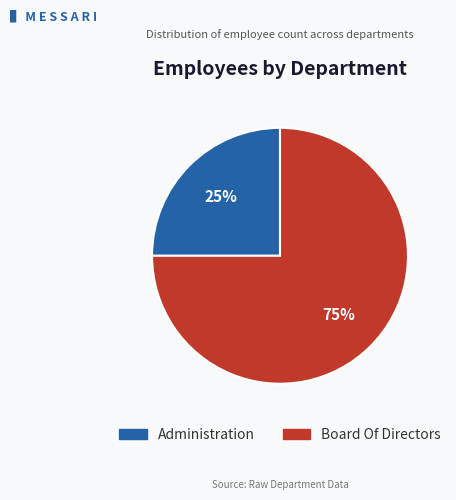

Which category has the biggest portion of the pie?

Board Of Directors